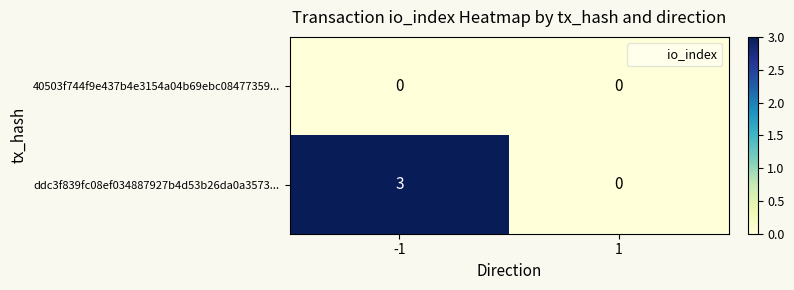

Rank the series by their average value, from lowest to highest.

40503f744f9e437b4e3154a04b69ebc08477359..., ddc3f839fc08ef034887927b4d53b26da0a3573...